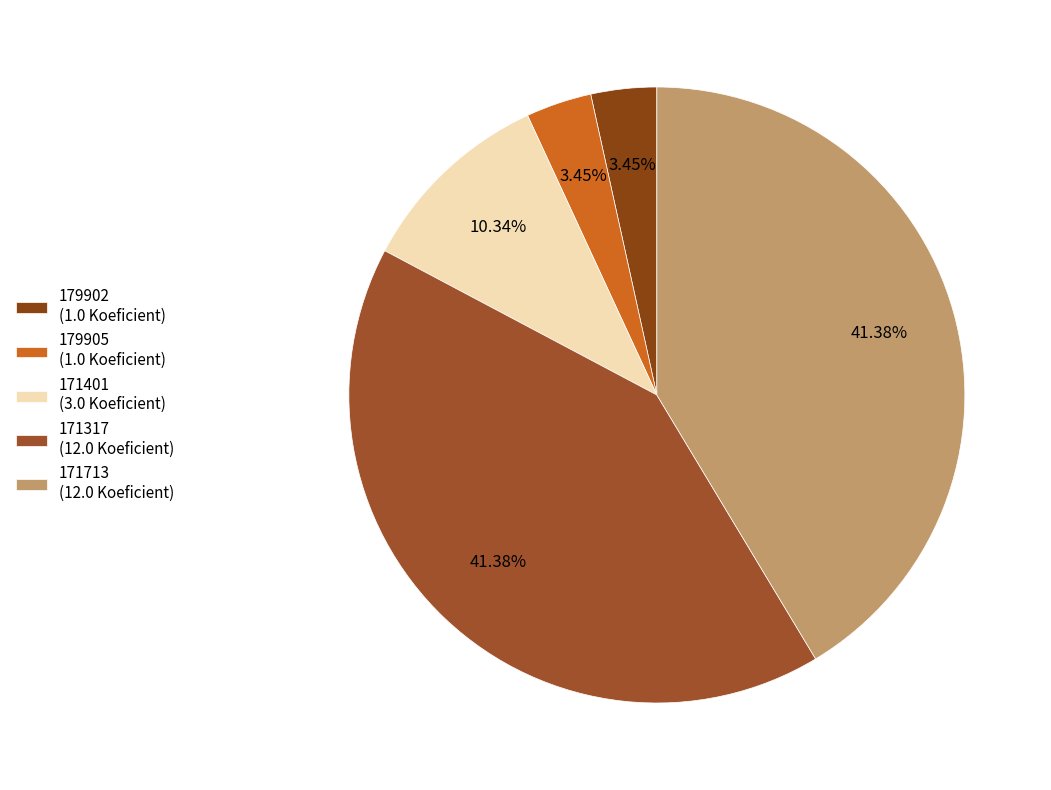

Which slice is the largest?

171317